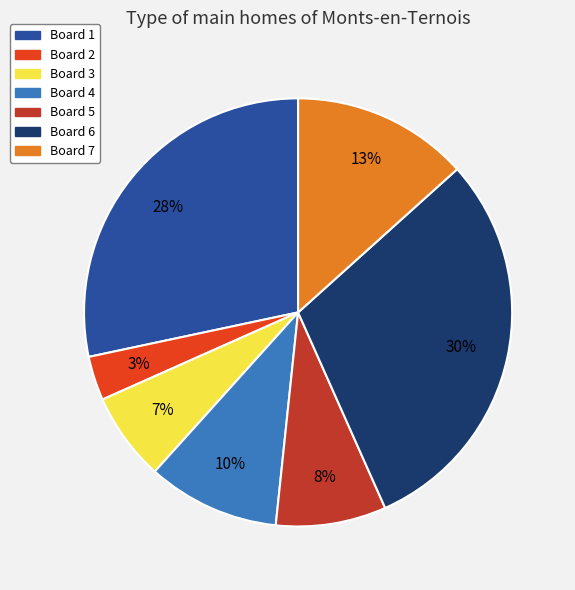

How many segments does this pie chart have?

7